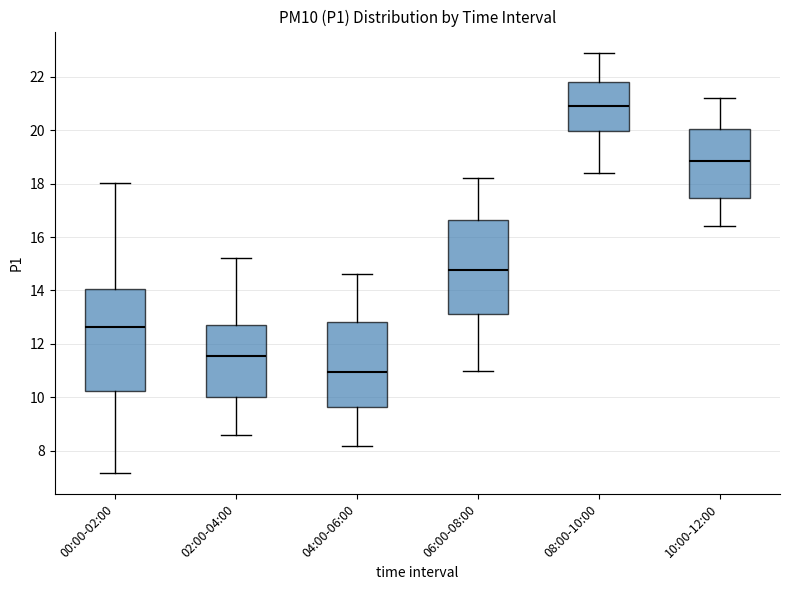

Reading left to right, read every box against the y-axis: the position of its median line, the range the box covers, and the ends of its whiskers. The values are not printed on the chart, so give them approximately, as read against the axis.

00:00-02:00: median 12.6, box 10.2 to 14.0, whiskers 7.2 to 18.0
02:00-04:00: median 11.6, box 10.0 to 12.8, whiskers 8.6 to 15.2
04:00-06:00: median 11.0, box 9.6 to 12.8, whiskers 8.2 to 14.6
06:00-08:00: median 14.8, box 13.2 to 16.6, whiskers 11.0 to 18.2
08:00-10:00: median 21.0, box 20.0 to 21.8, whiskers 18.4 to 23.0
10:00-12:00: median 18.8, box 17.4 to 20.0, whiskers 16.4 to 21.2